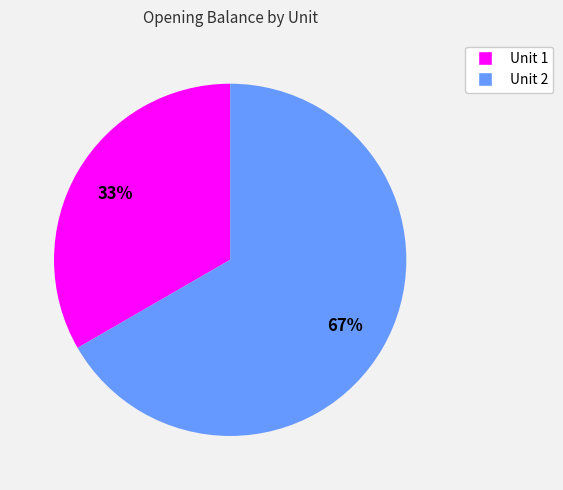

To the nearest percent, what is the average slice percentage?

50%